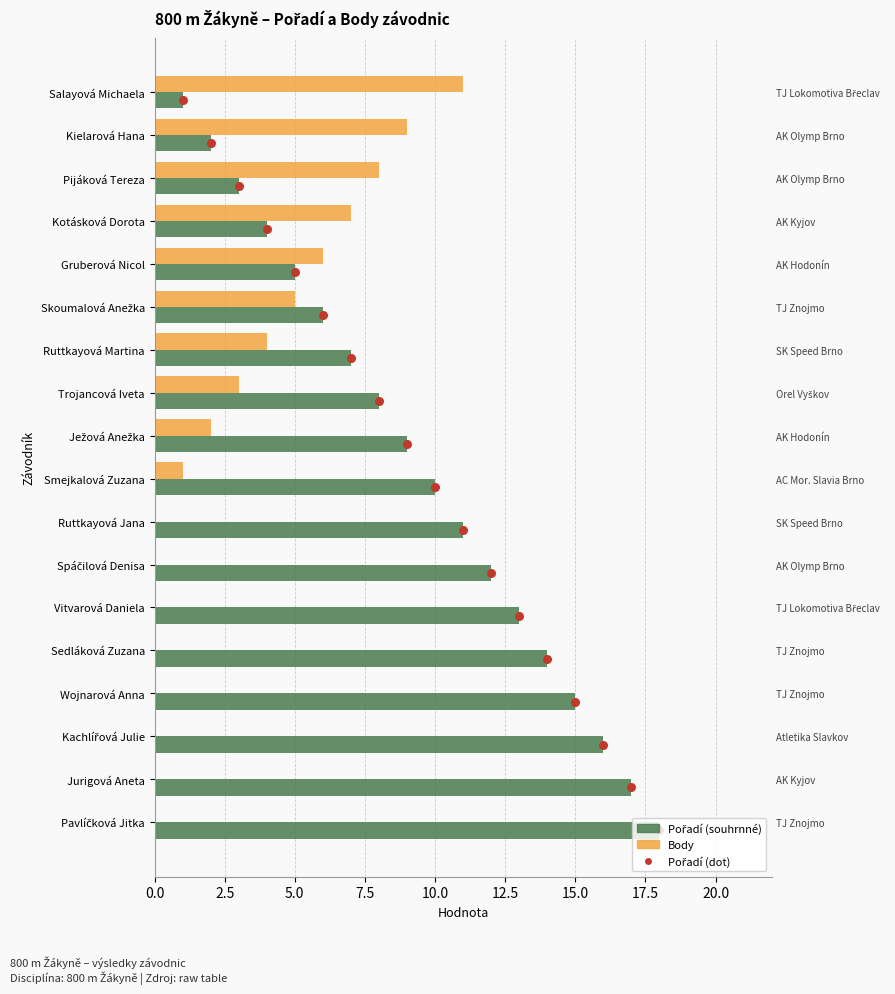

At how many categories does at least one series exceed 12?

6